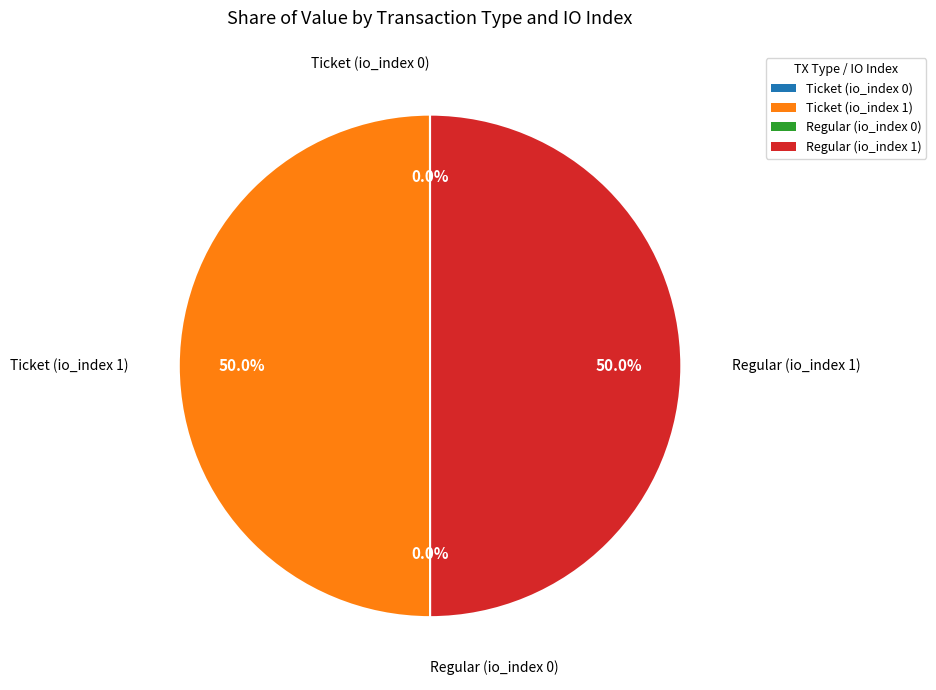

How much of the chart is everything except Ticket (io_index 1)?

50.0%